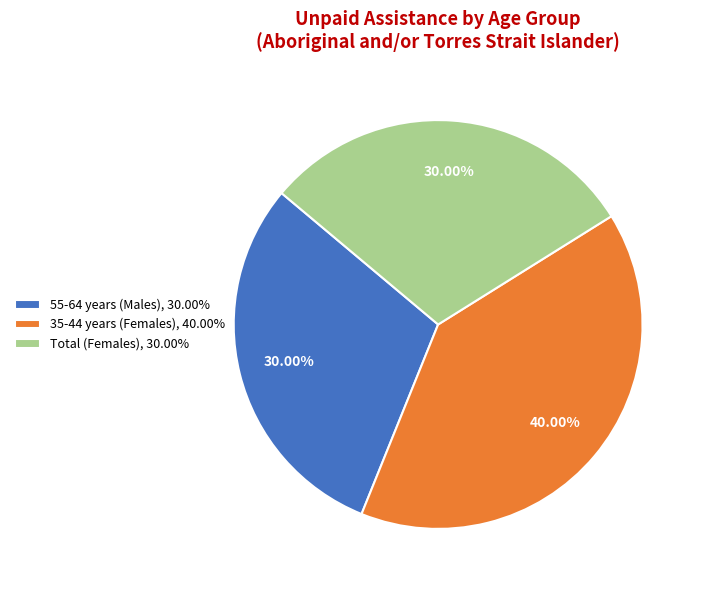

How many slices are in this pie chart?

3